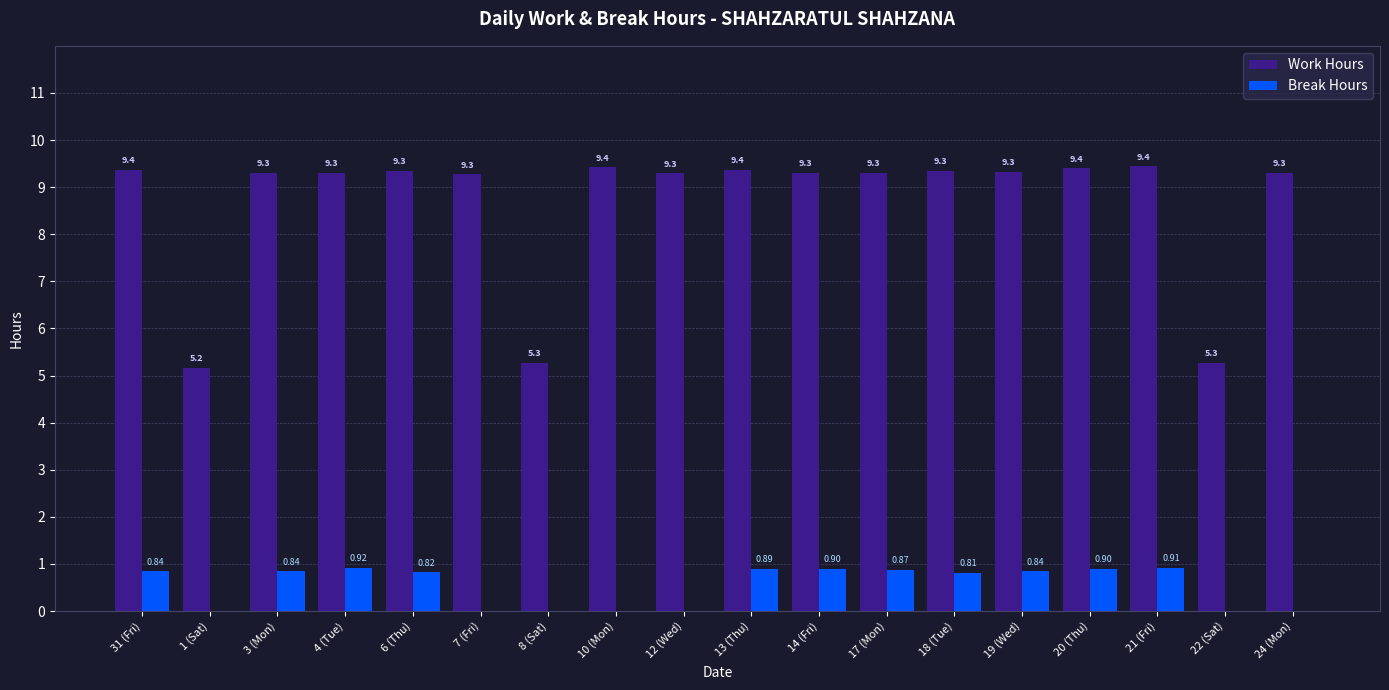

The value of Break Hours at 20 (Thu) is 0.5. True or false?

False